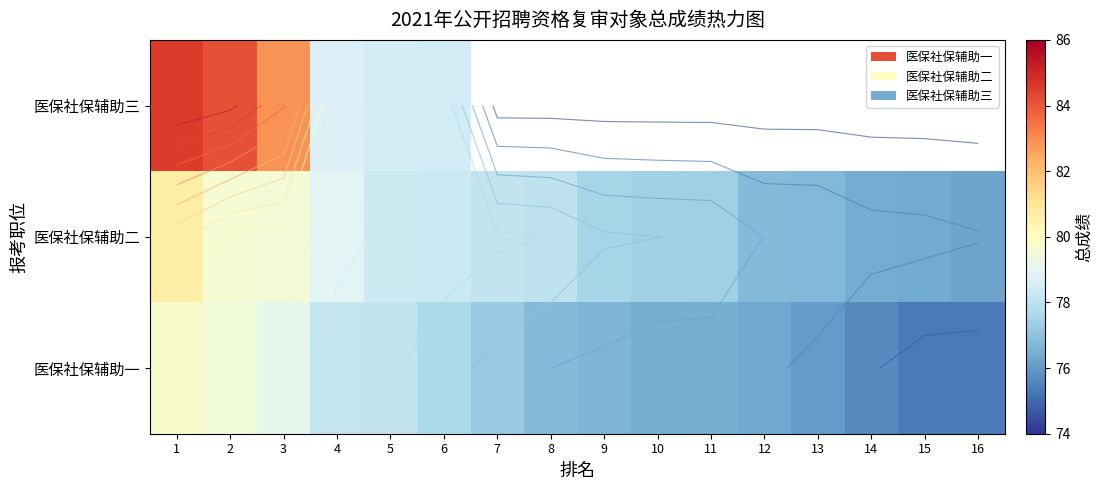

At which label is 医保社保辅助二 closest to 78?

8